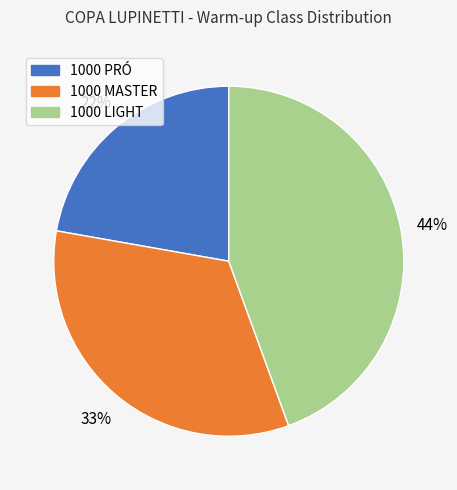

Is 1000 PRÓ the majority of the pie?

No